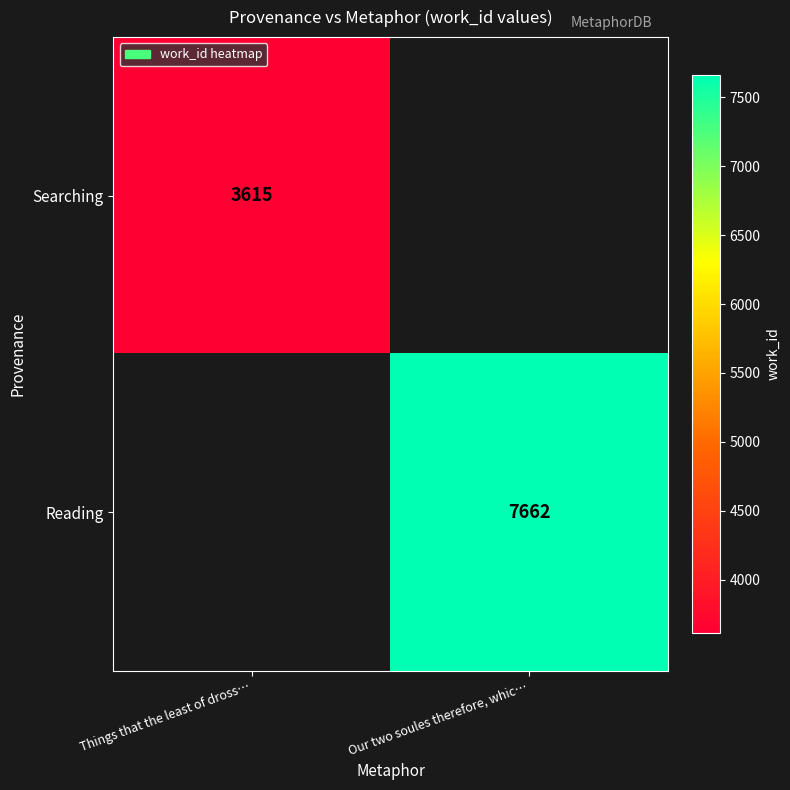

True or false: Reading has a value of 7662 at Our two soules therefore, whic….

True